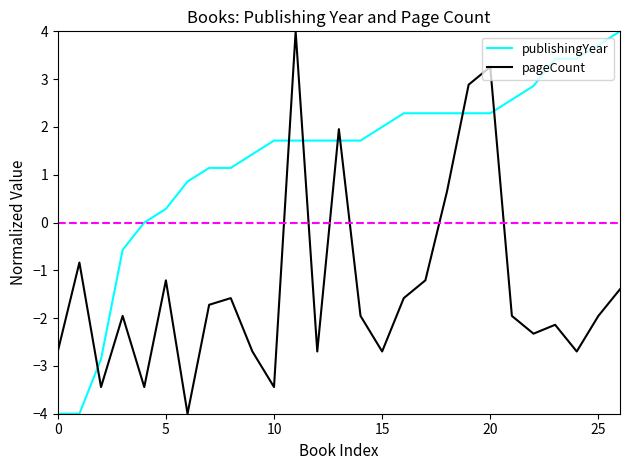

True or false: pageCount and publishingYear cross at least once.

True